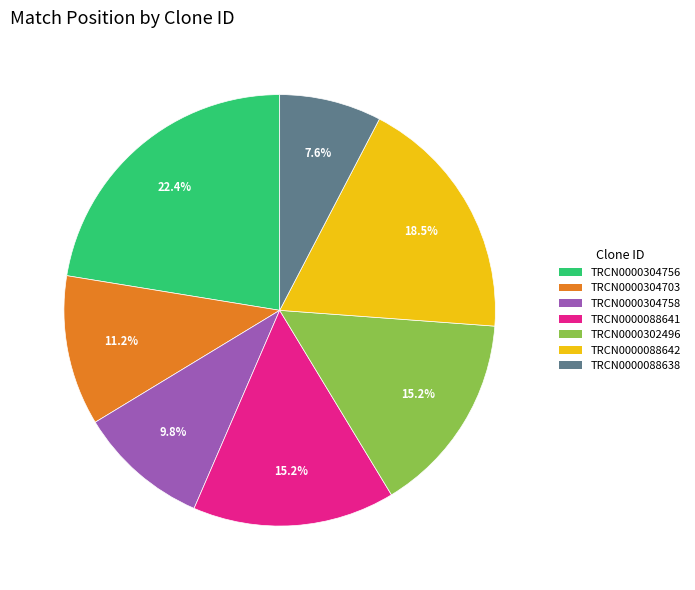

Between TRCN0000088642 and TRCN0000302496, which is larger?

TRCN0000088642